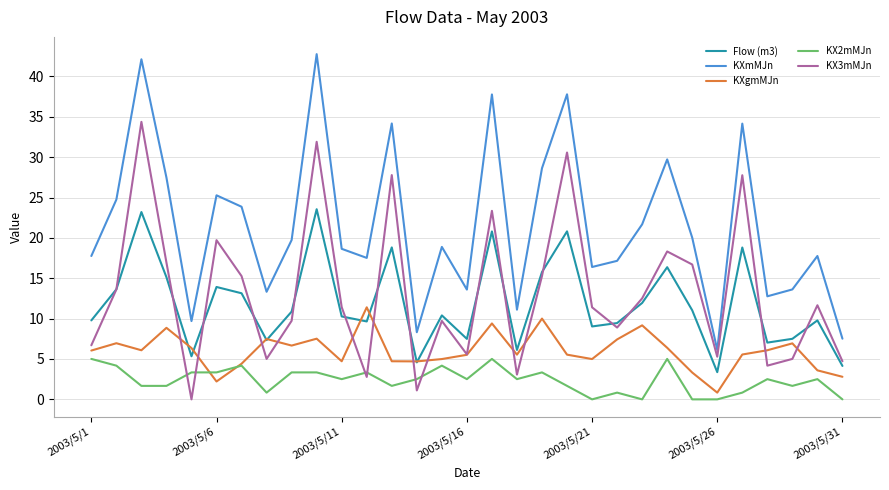

Which series has the widest spread of values?

KXmMJn